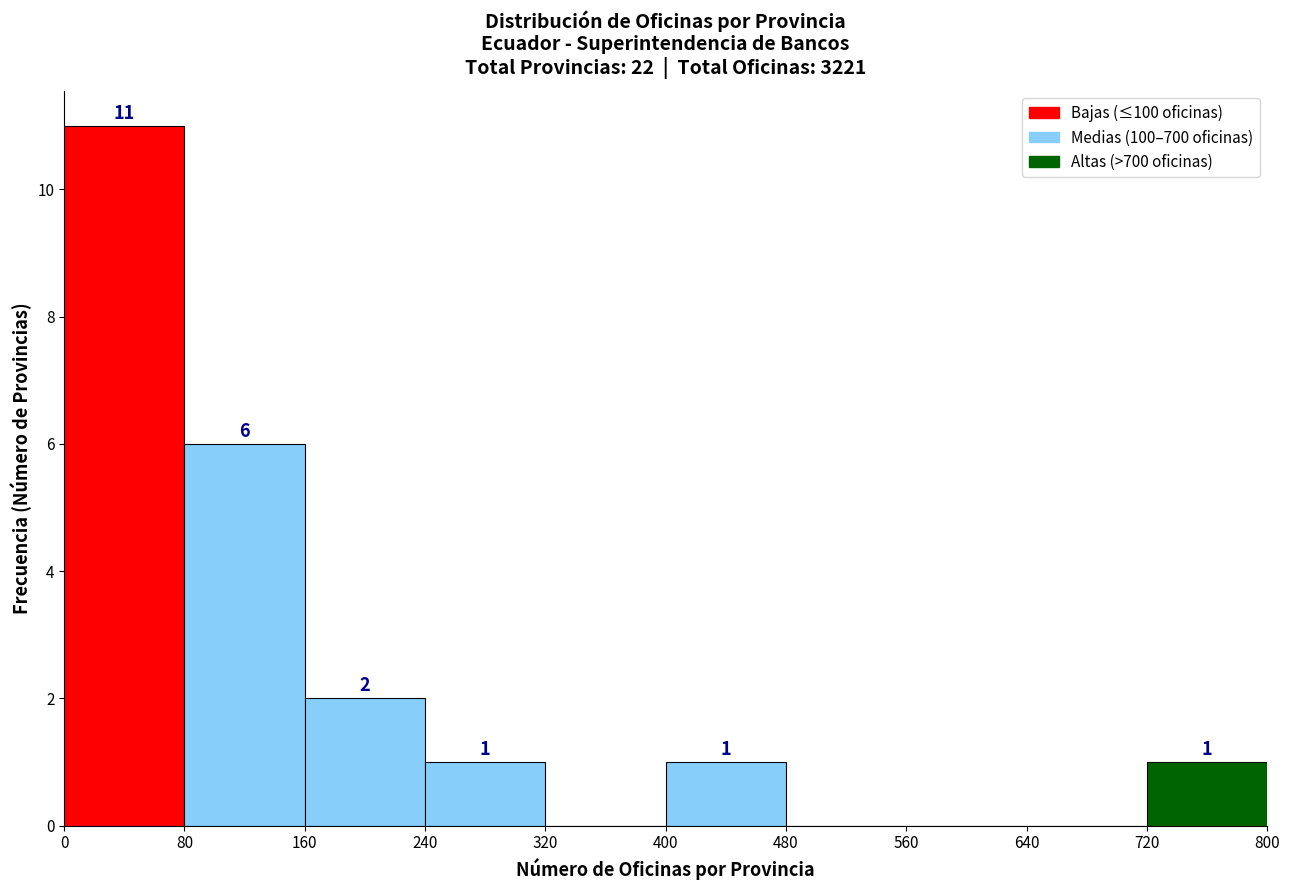

Which range on the x-axis has the tallest bar?

0 to 80